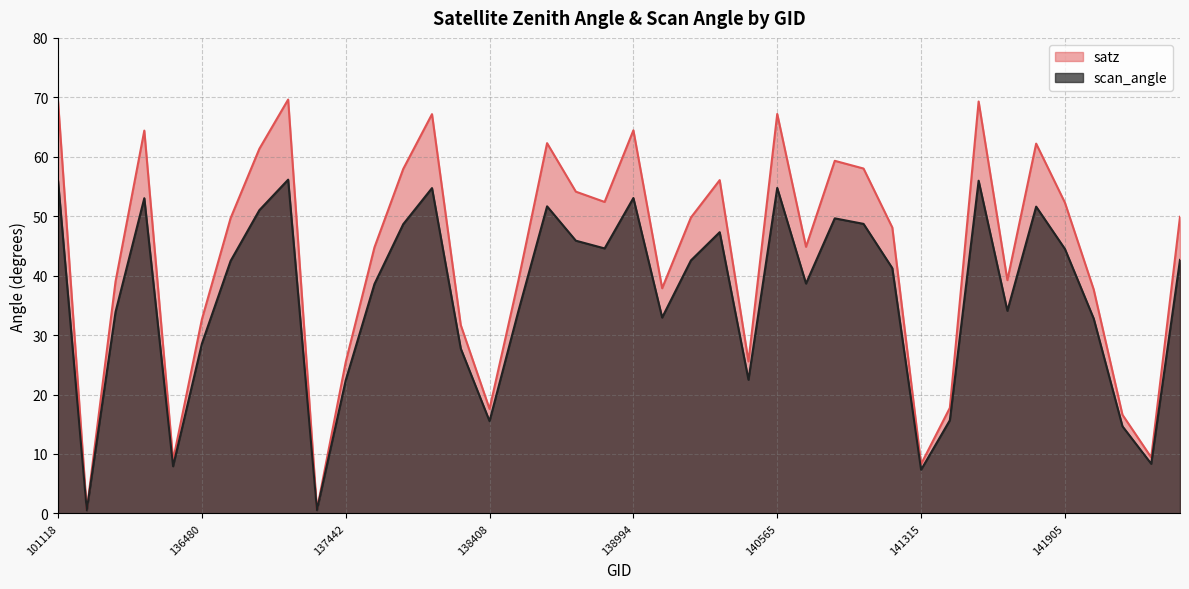

How many values in the satz series are below 49?

20